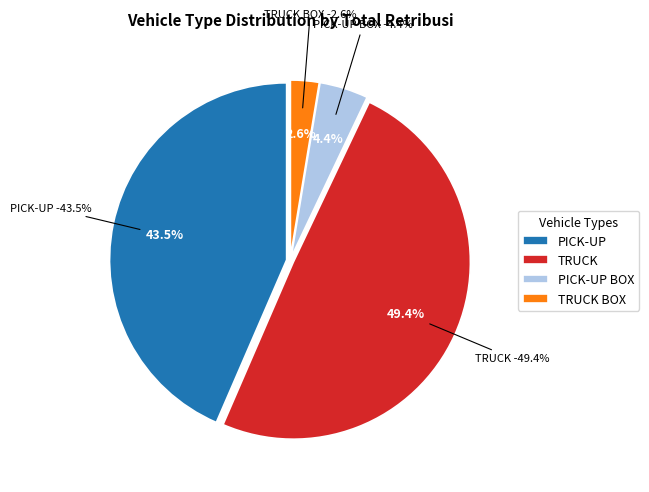

Is there a majority slice in this chart?

No